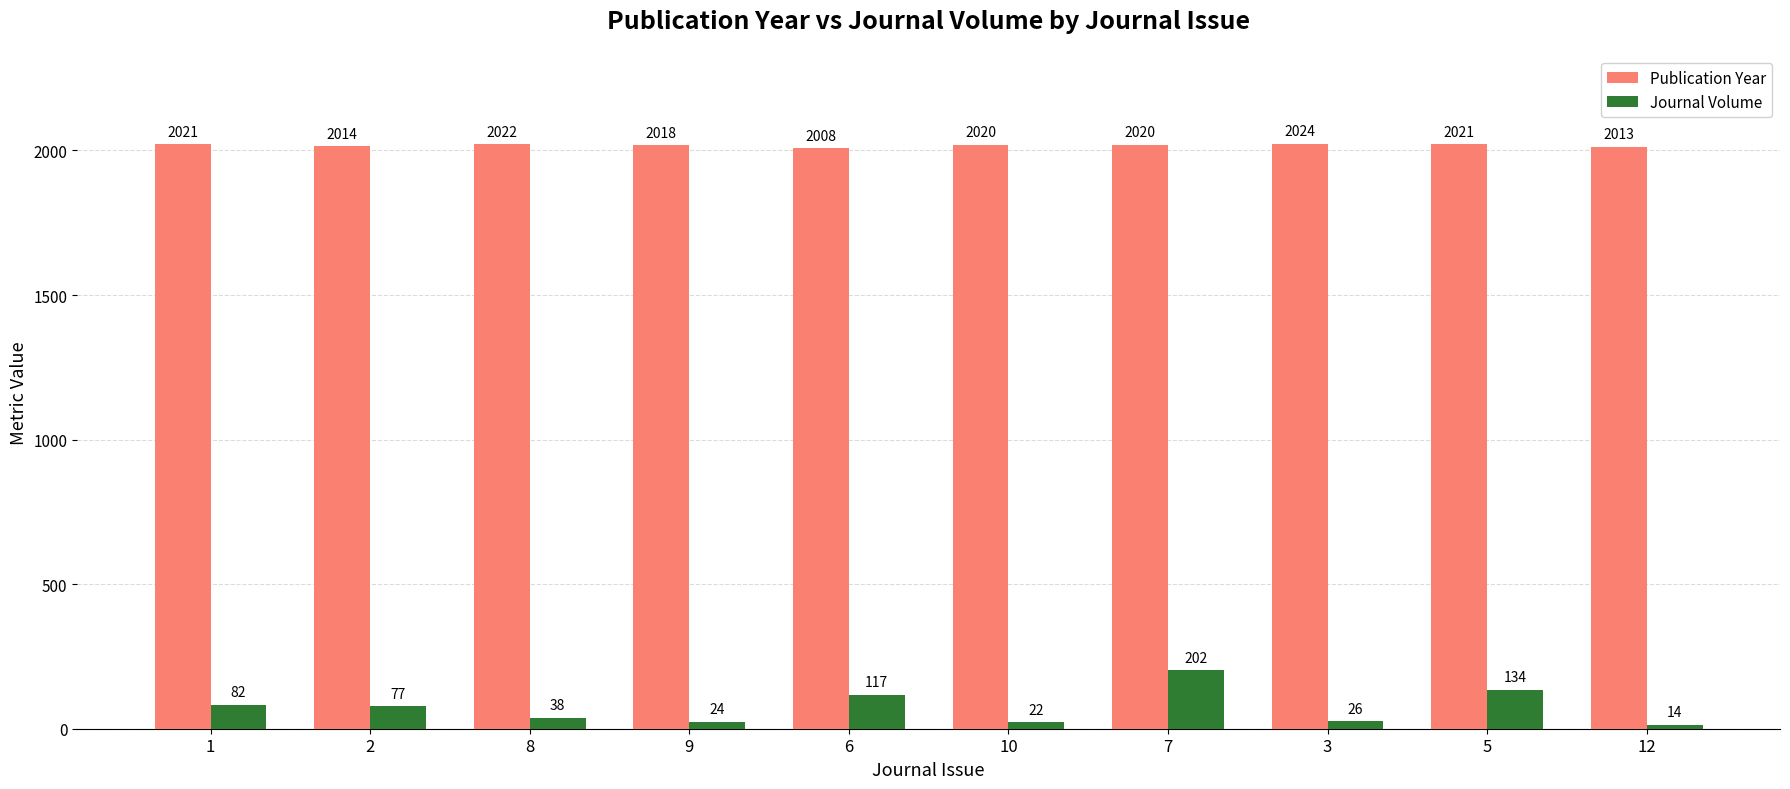

Reading left to right, transcribe all the data shown in this chart.

Publication Year: 1=2021	2=2014	8=2022	9=2018	6=2008	10=2020	7=2020	3=2024	5=2021	12=2013
Journal Volume: 1=82	2=77	8=38	9=24	6=117	10=22	7=202	3=26	5=134	12=14